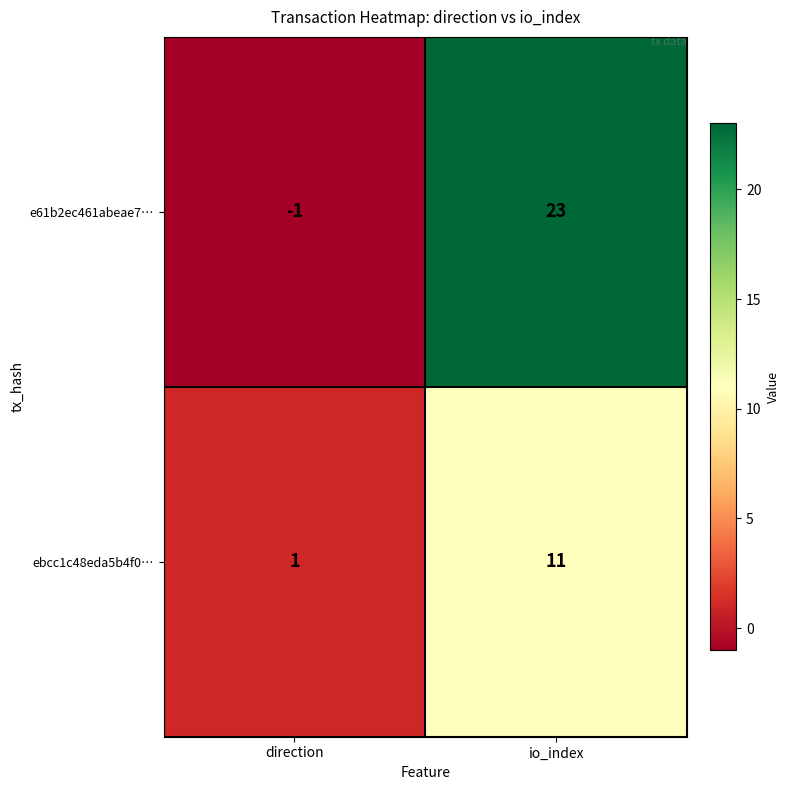

What is the average value of the ebcc1c48eda5b4f0… series?

6